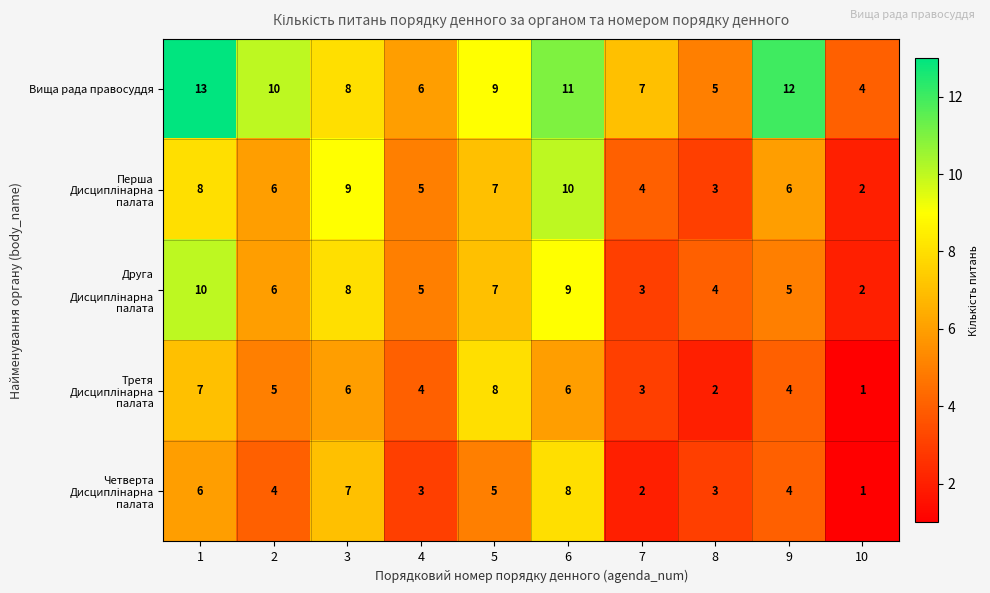

Which series has the widest spread of values?

Вища рада правосуддя